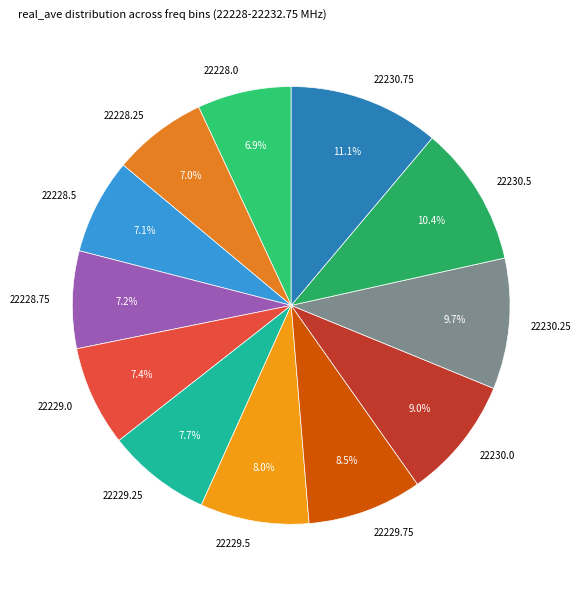

True or false: 22230.75 accounts for 1% of the total.

False